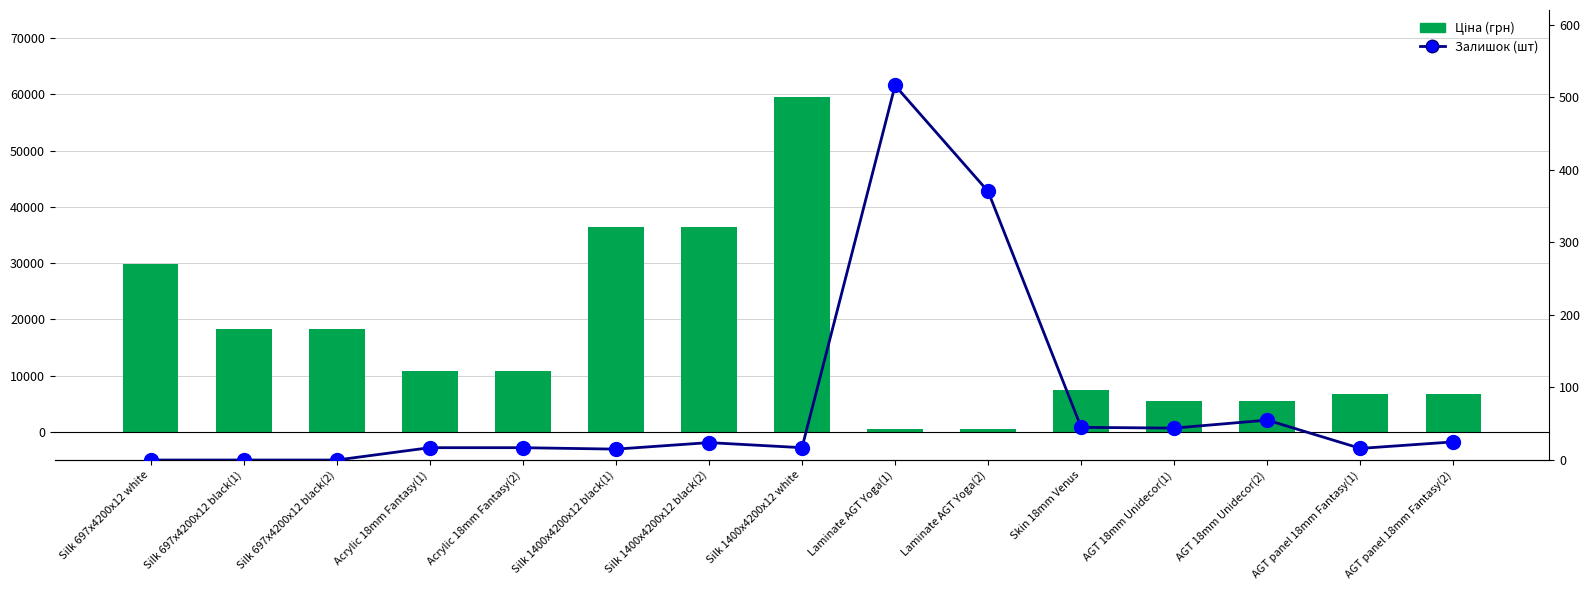

The value of Залишок (шт) at Laminate AGT Yoga(1) is 928.3. True or false?

False